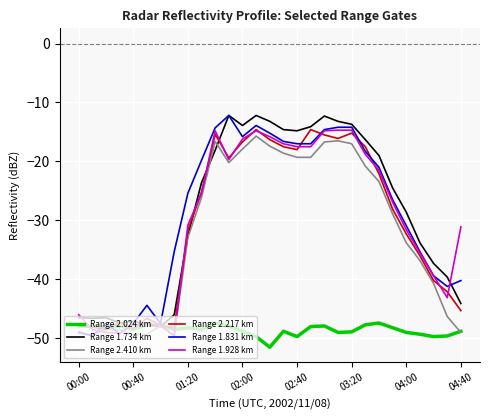

What is the minimum value shown in the chart?

-51.5